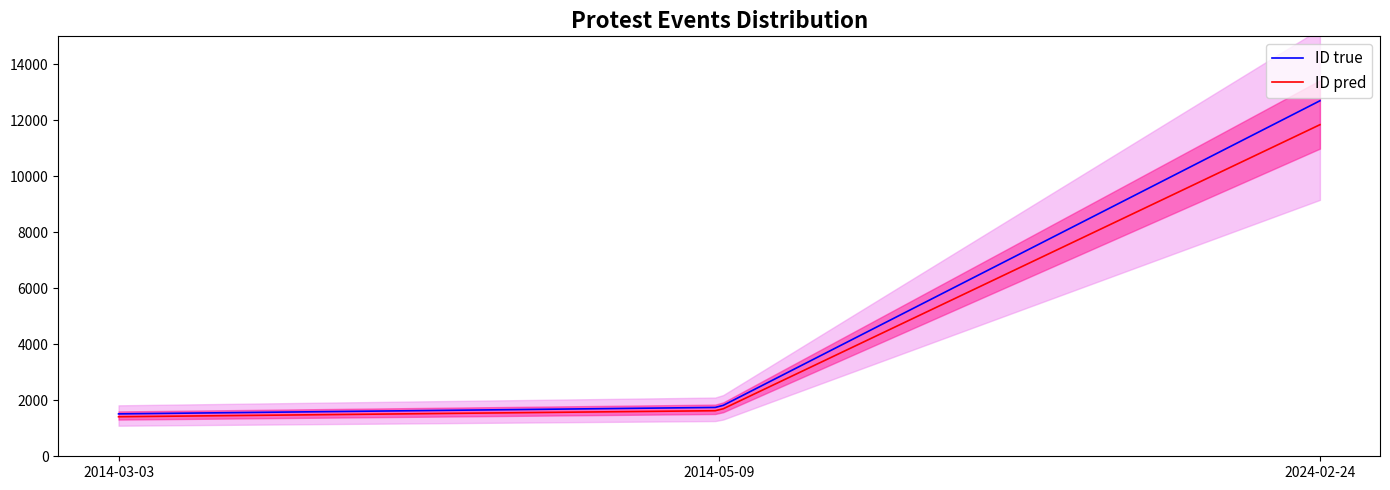

Rank the categories by value from highest to lowest.

2024-02-24, 2014-05-09, 2014-03-03